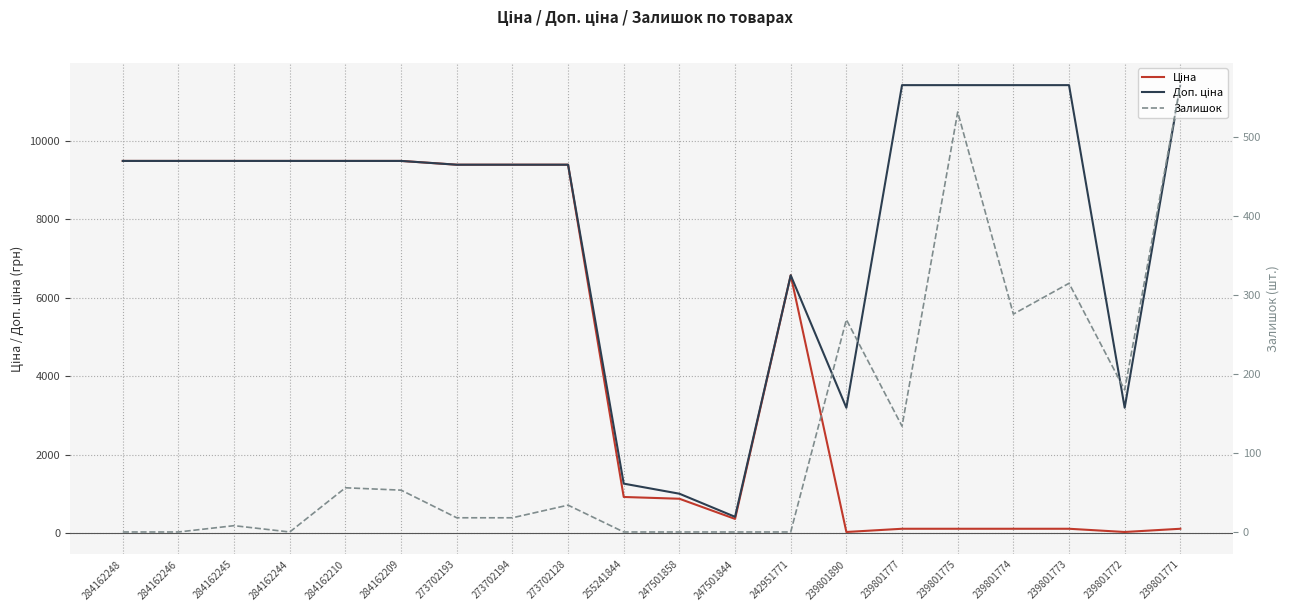

At which category is the sum across all series the highest?

284162210